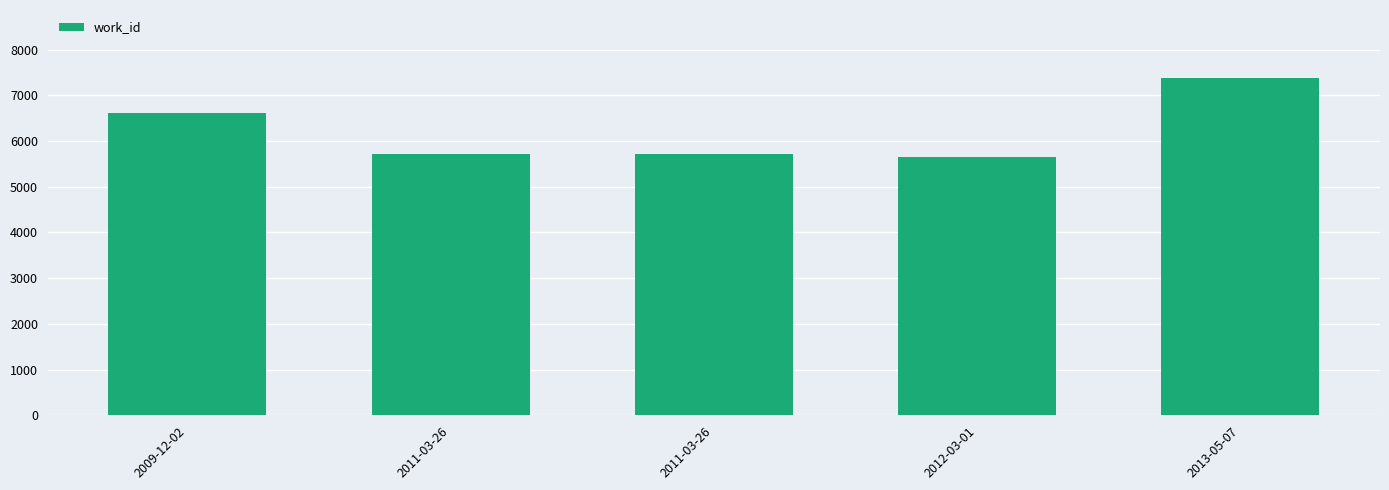

Are the bars horizontal?

No